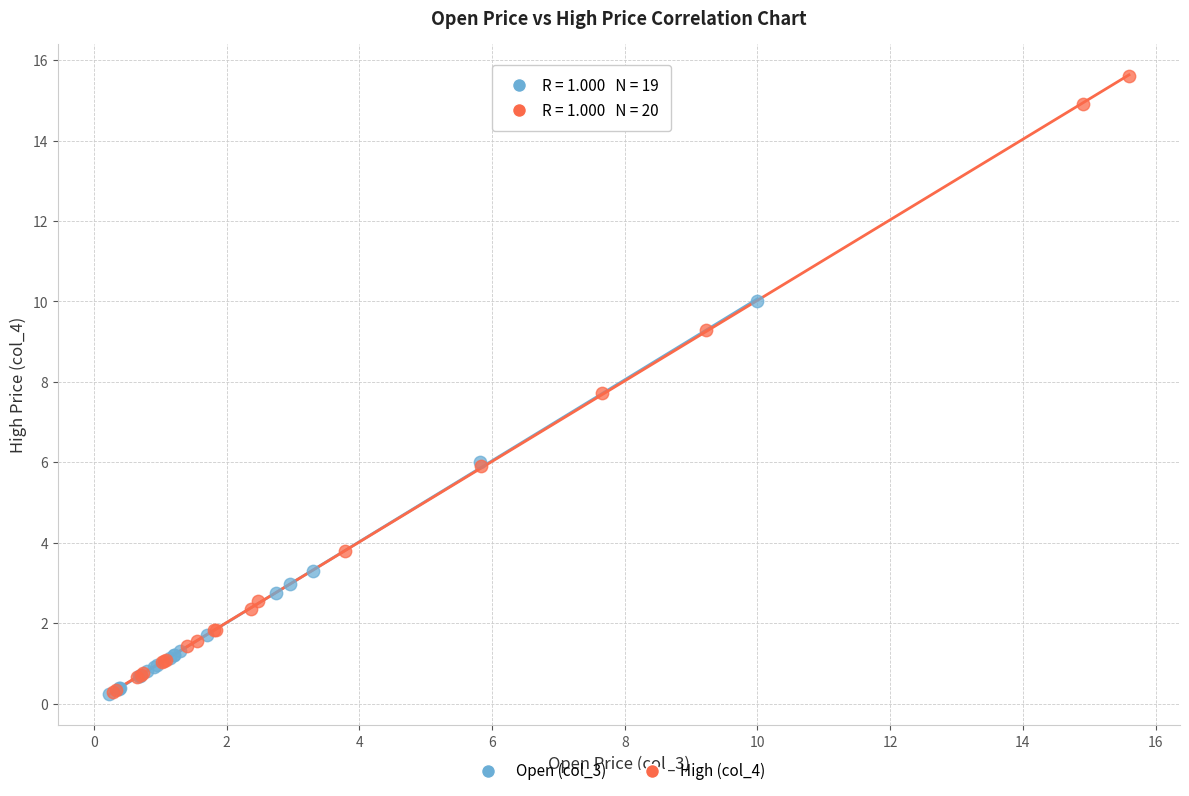

Which series has the widest spread of Y values?

High (col_4)